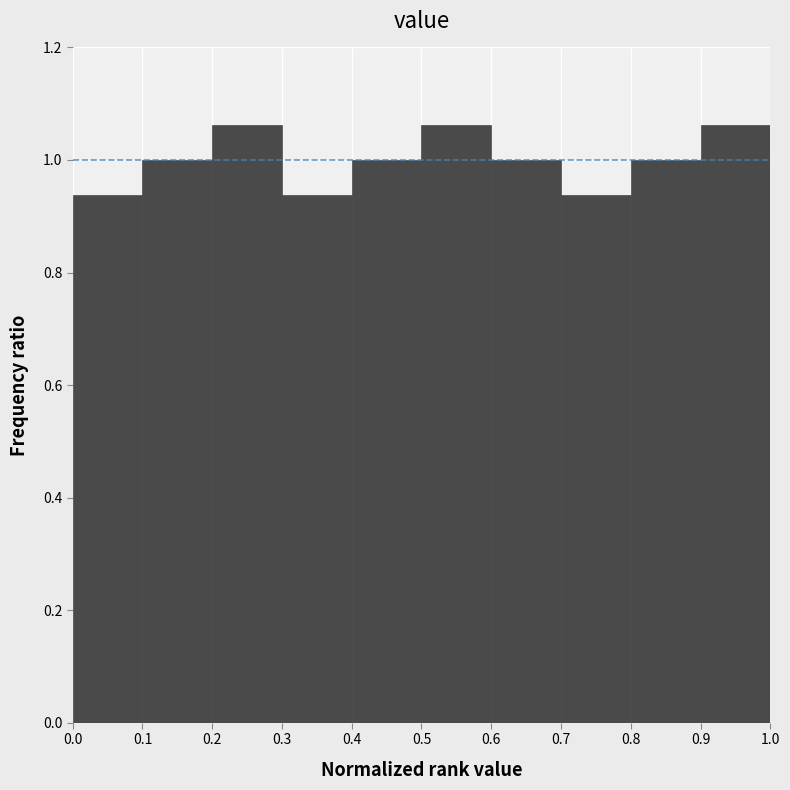

Reading left to right, transcribe this chart: for each bar, give the range it covers on the x-axis and its height. The values are not printed on the chart, so give them approximately, as read against the axis.

0.0 to 0.1: 0.94
0.1 to 0.2: 1.00
0.2 to 0.3: 1.06
0.3 to 0.4: 0.94
0.4 to 0.5: 1.00
0.5 to 0.6: 1.06
0.6 to 0.7: 1.00
0.7 to 0.8: 0.94
0.8 to 0.9: 1.00
0.9 to 1.0: 1.06